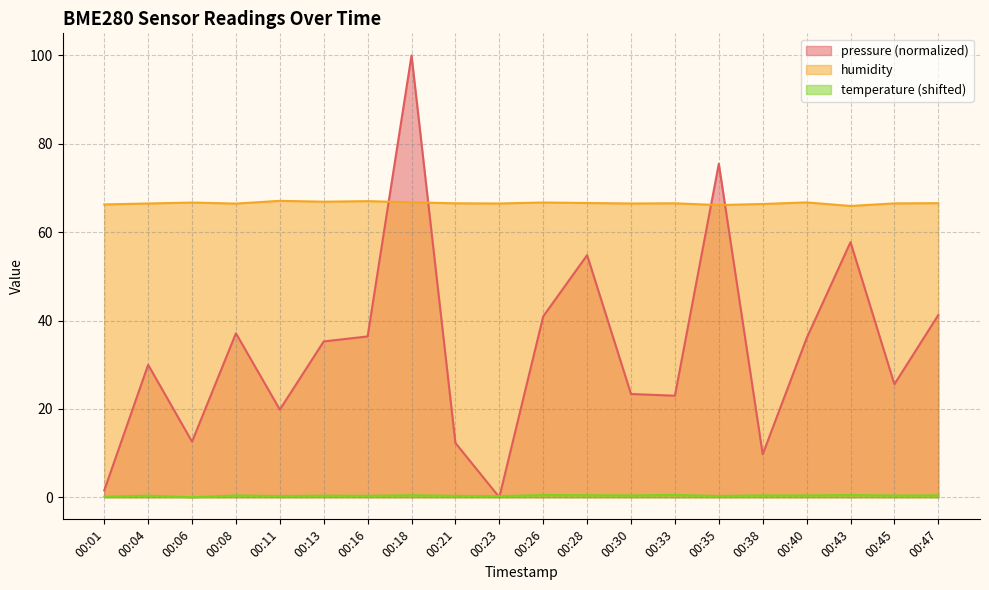

Where is pressure nearest to the value 50?

00:28